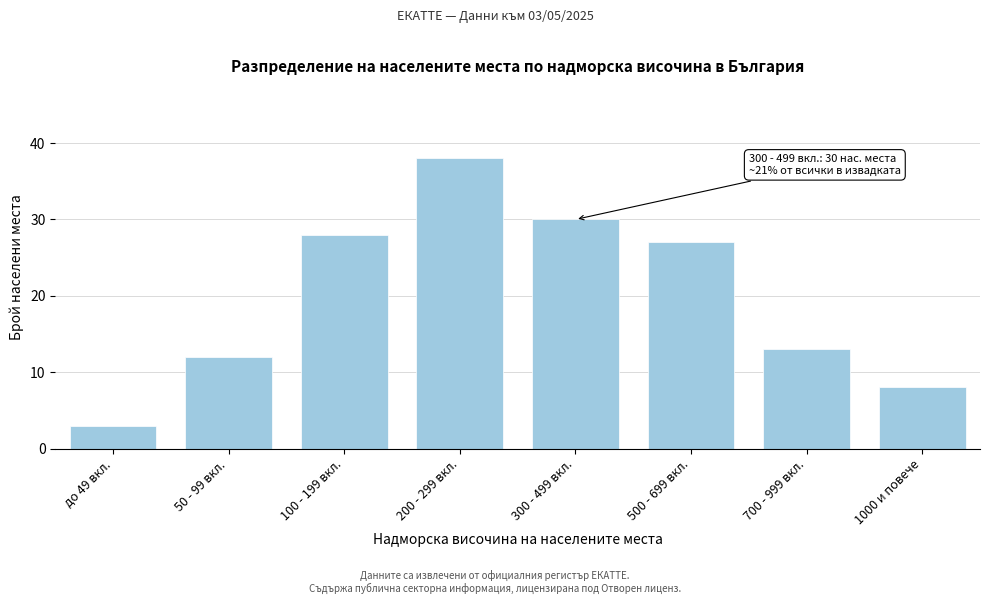

Reading left to right, list all the values displayed in this chart.

3	12	28	38	30	27	13	8